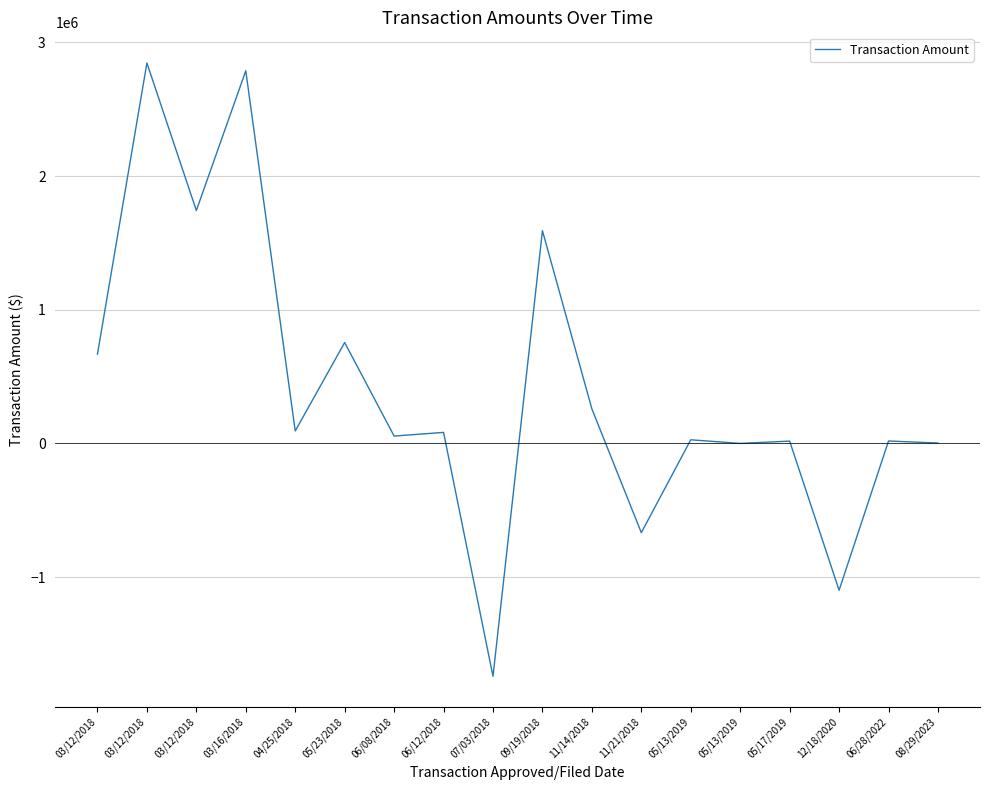

Is it true that the value at 05/13/2019 is 6414.8?

False